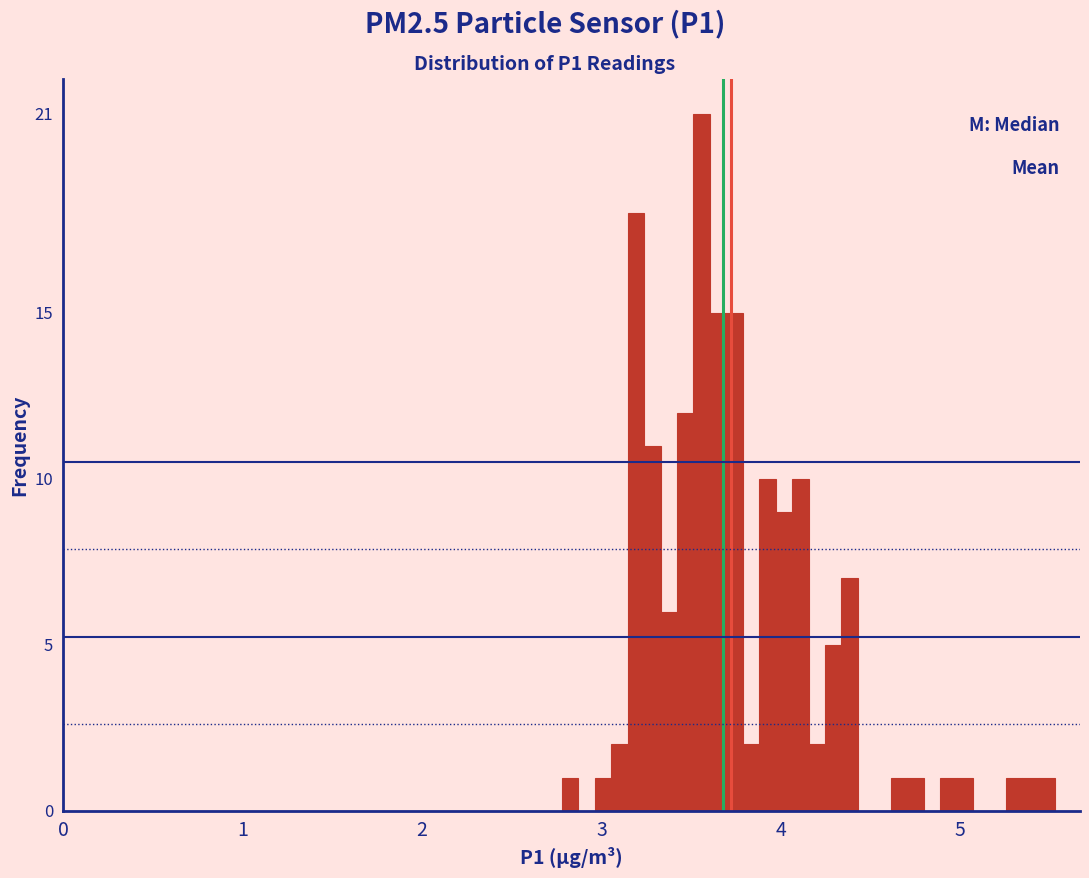

Around what value on the x-axis is the tallest bar? Give the approximate position of its centre, as read against the axis.

3.6